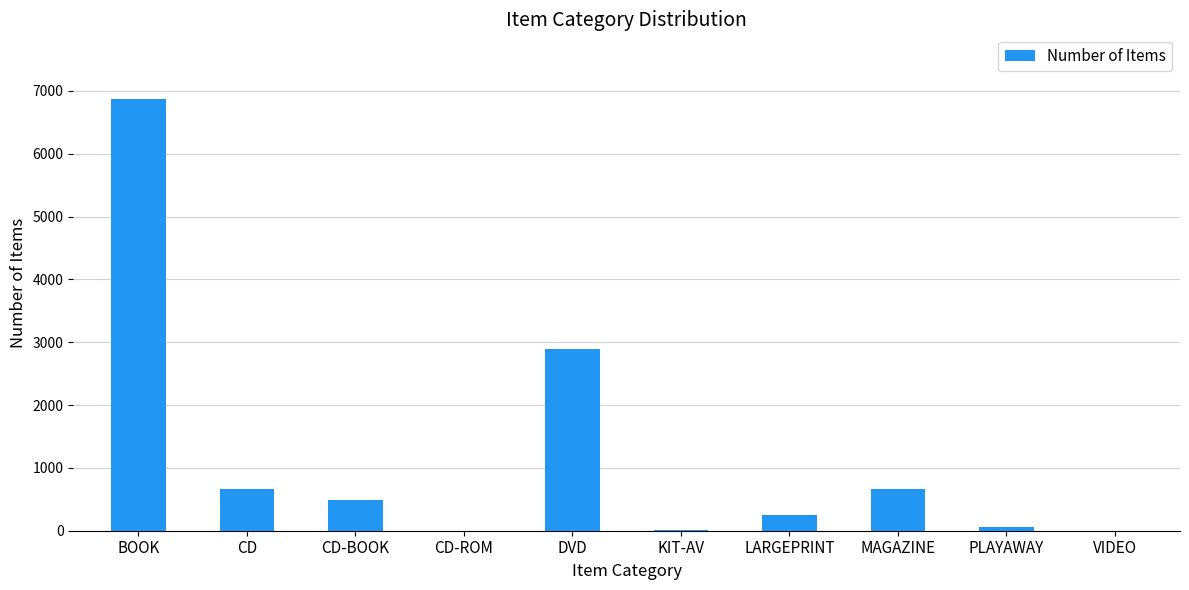

What is the ratio of the value at DVD to the value at BOOK?

0.4